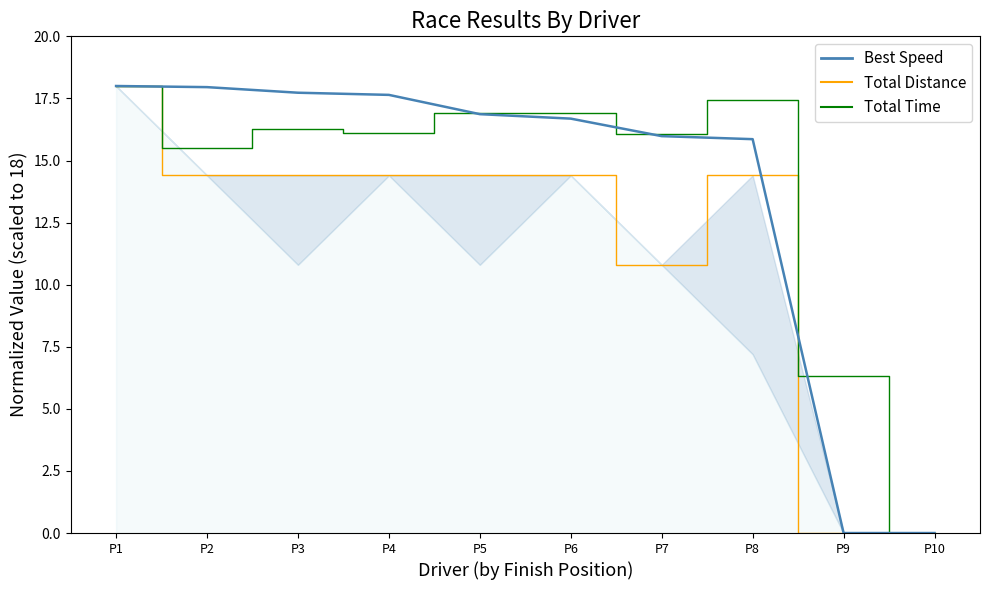

Reading left to right, transcribe all the data shown in this chart.

Total Distance: P1=18.0	P2=14.4	P3=14.4	P4=14.4	P5=14.4	P6=14.4	P7=10.8	P8=14.4	P9=0.0	P10=0.0
Total Time: P1=18.0	P2=15.5	P3=16.3	P4=16.1	P5=16.9	P6=16.9	P7=16.1	P8=17.5	P9=6.3	P10=0.0
Best Speed: P1=18.0	P2=18.0	P3=17.7	P4=17.6	P5=16.9	P6=16.7	P7=16.0	P8=15.9	P9=0.0	P10=0.0